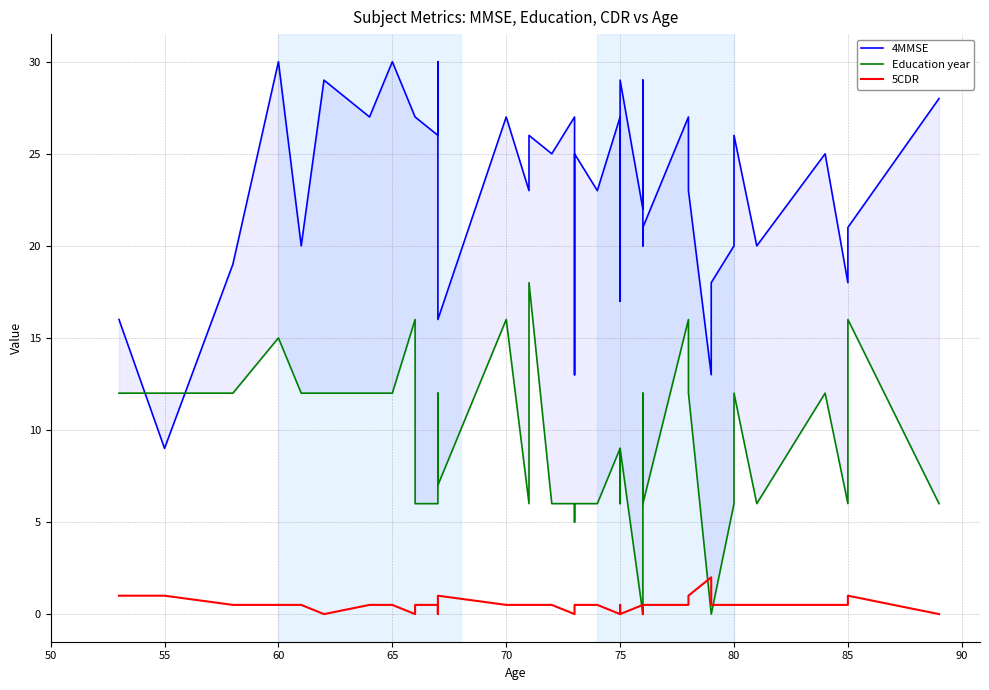

What are all the series names shown in the legend?

4MMSE, Education year, 5CDR